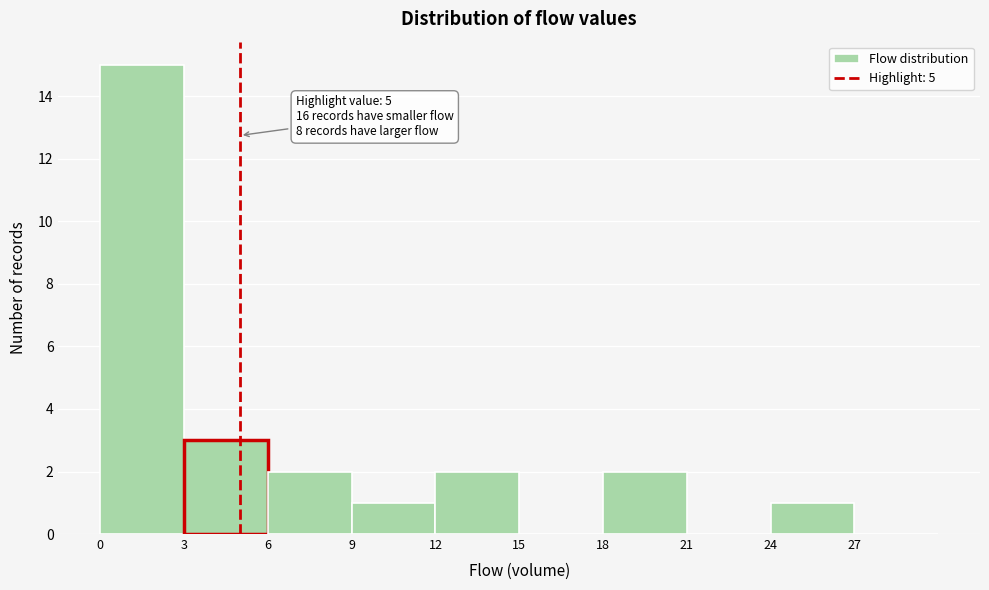

Which range on the x-axis has the tallest bar?

0 to 3